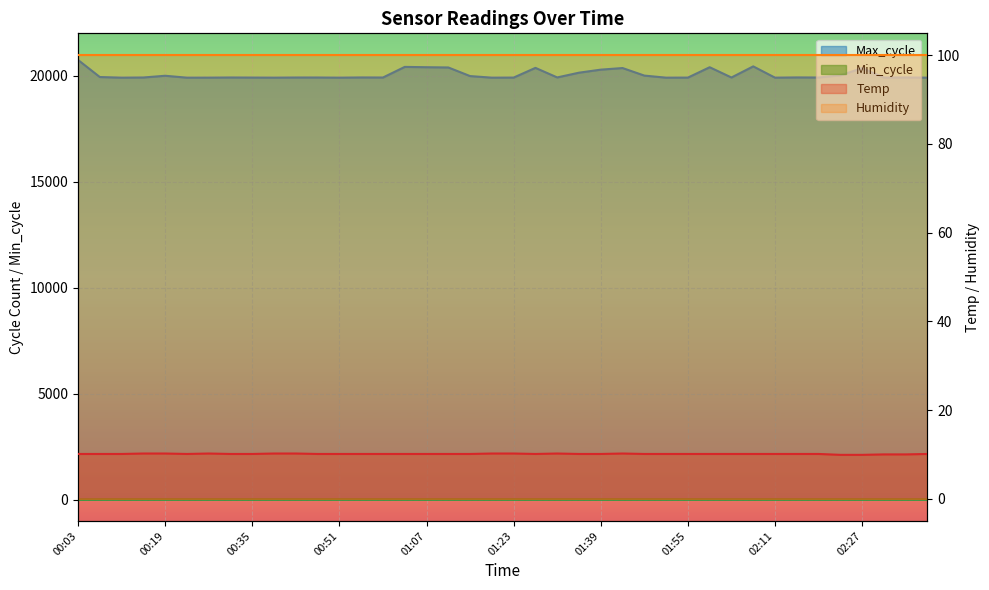

What position from the right is 01:43?

15